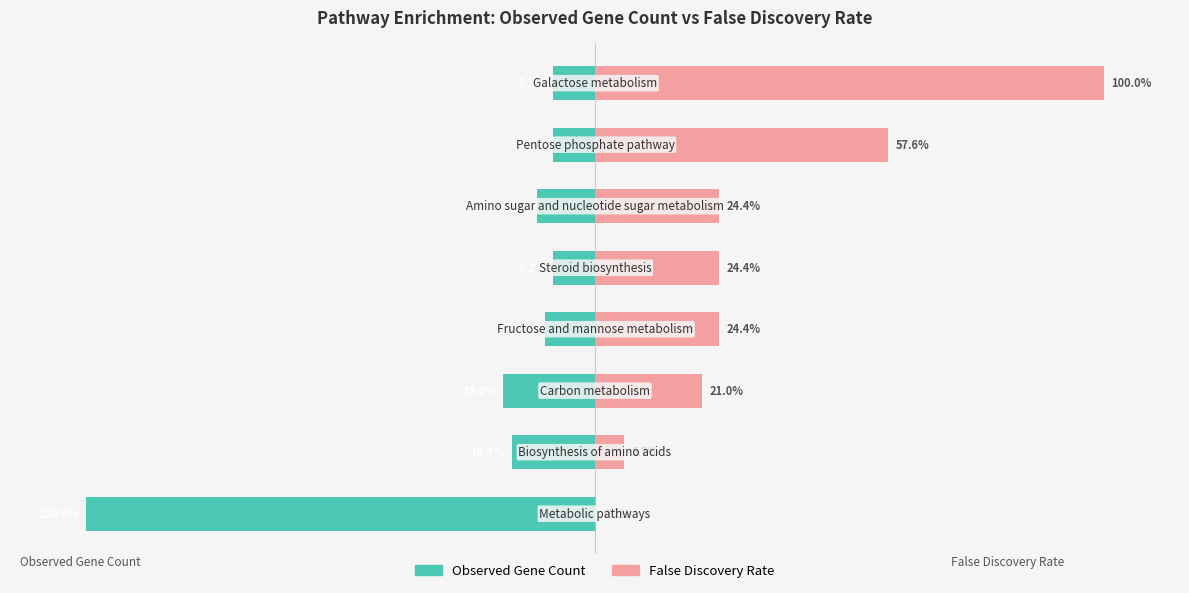

How many data points in False Discovery Rate are less than 24?

3